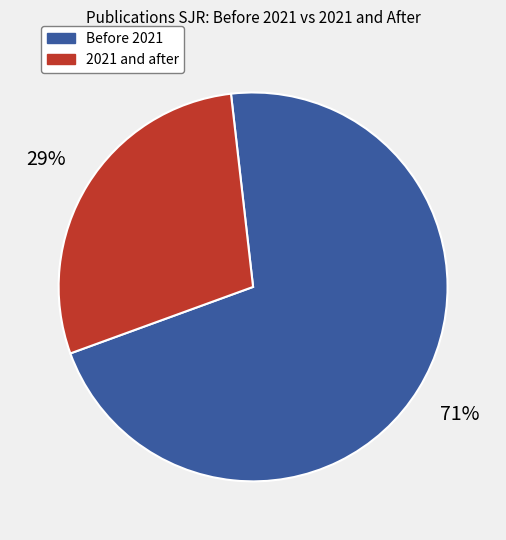

Is there any slice that represents more than half of the pie?

Yes